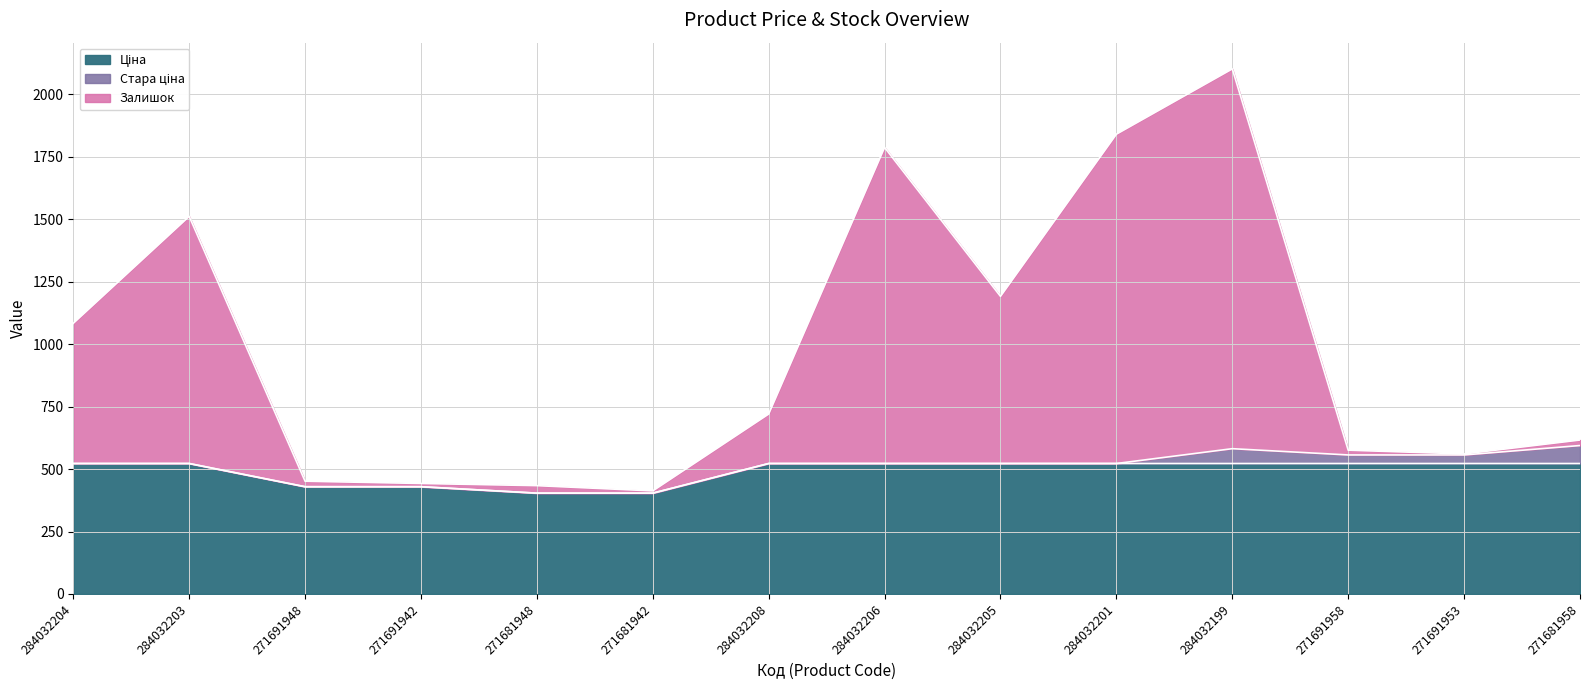

At which category is the sum across all series the highest?

284032199